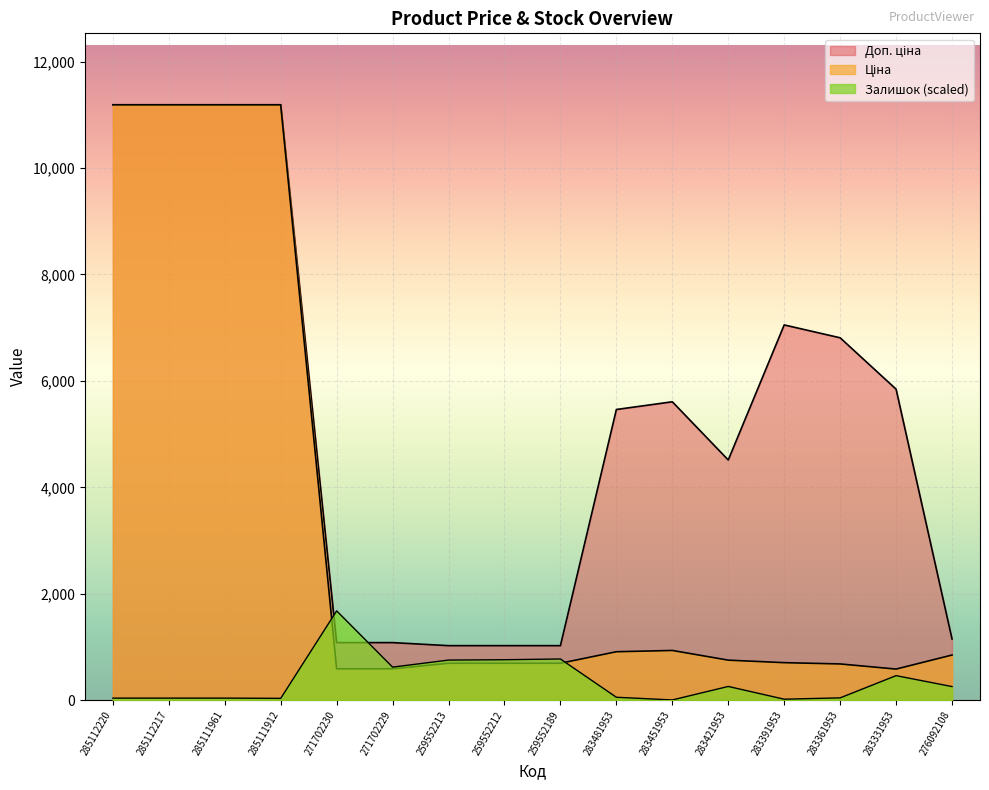

At which category does Залишок reach its first local valley?

285111912